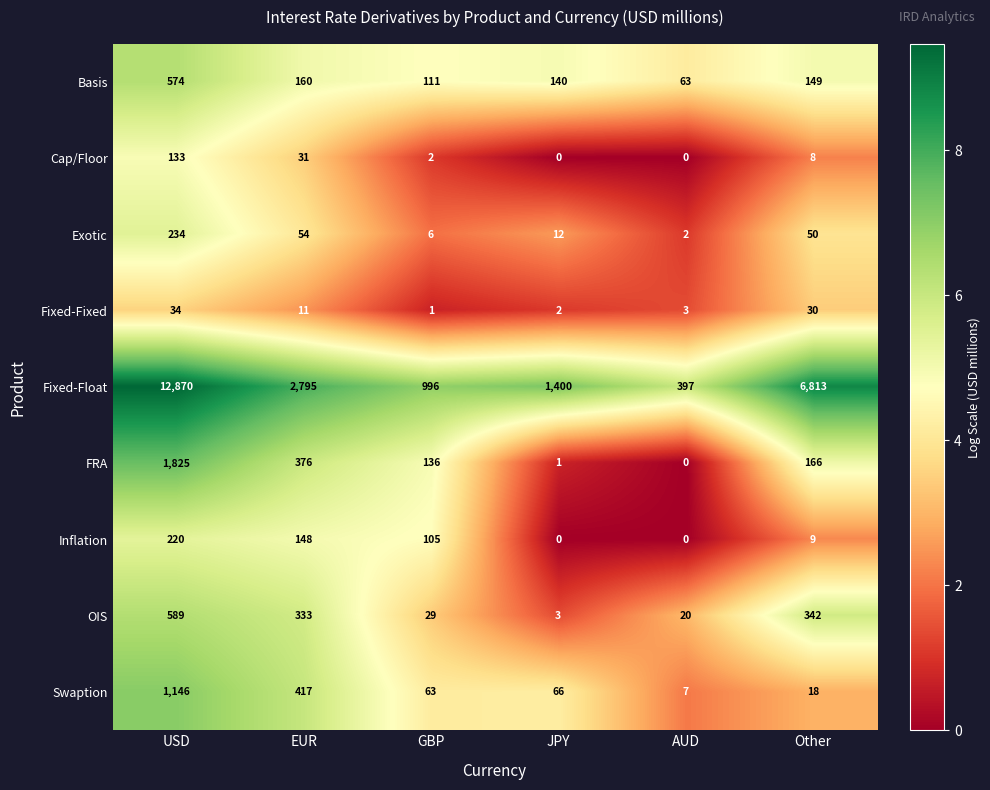

Which series has the largest range (max minus min)?

Fixed-Float